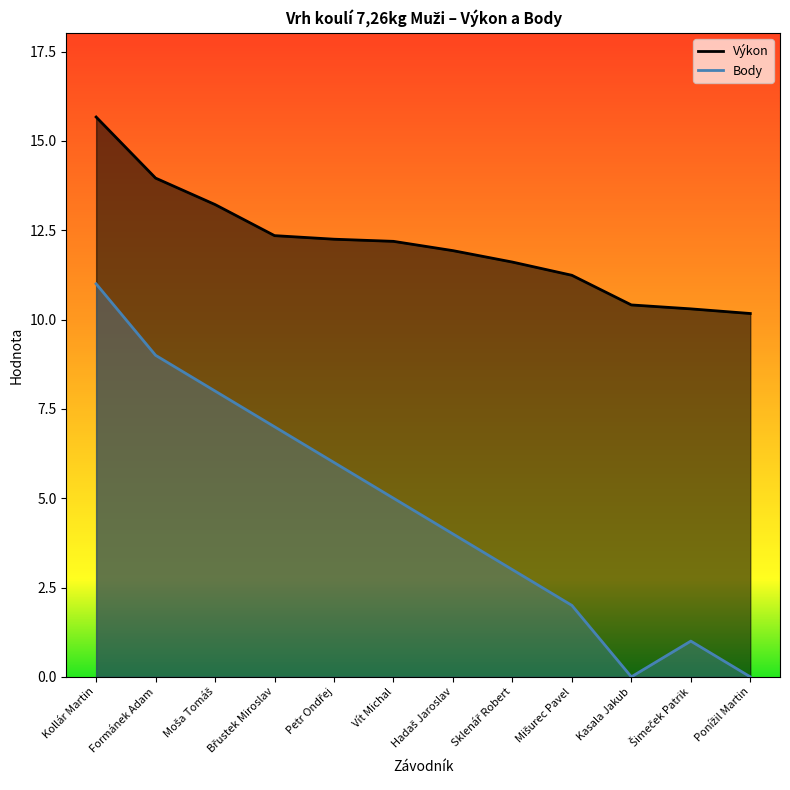

True or false: Výkon and Body cross at least once.

False